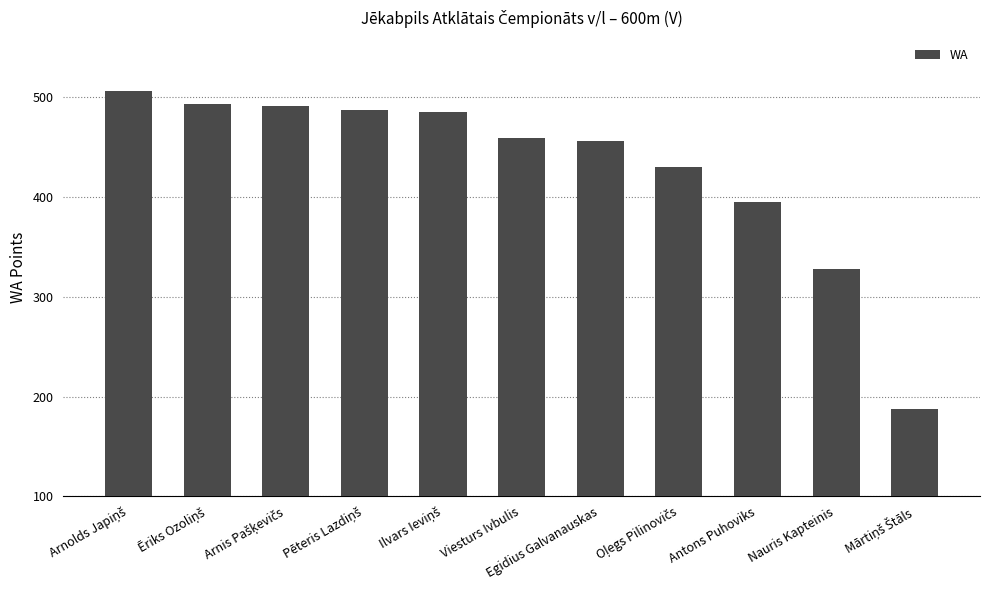

What is the value of the 10th bar from the left?

328